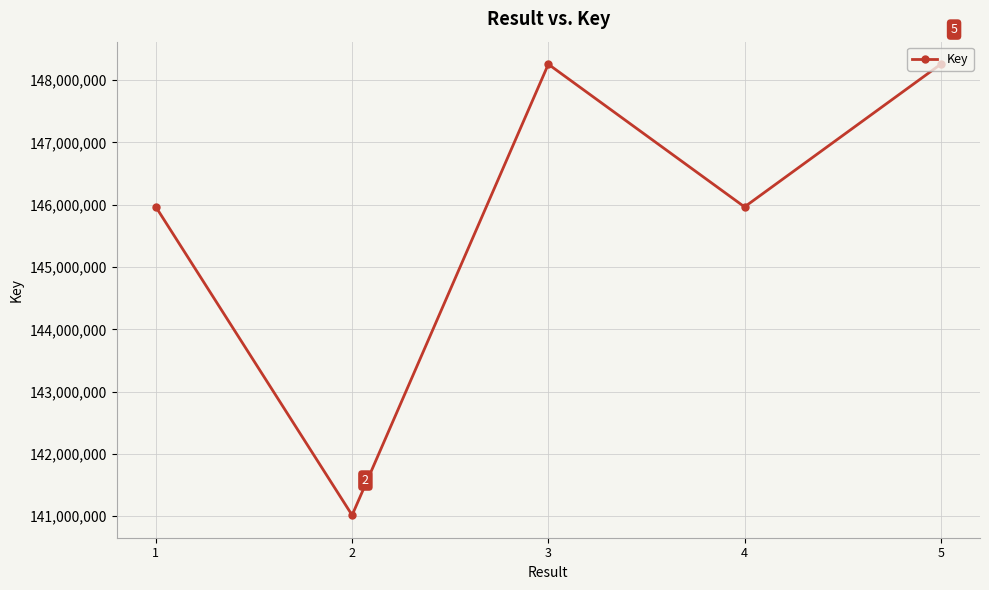

True or false: there are more than 2 points higher than both neighbors.

False